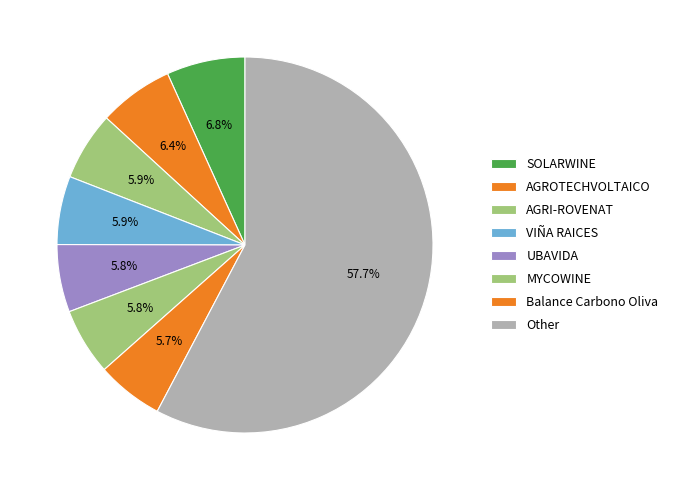

What is the change in value from VIÑA RAICES to UBAVIDA?

-7565.0